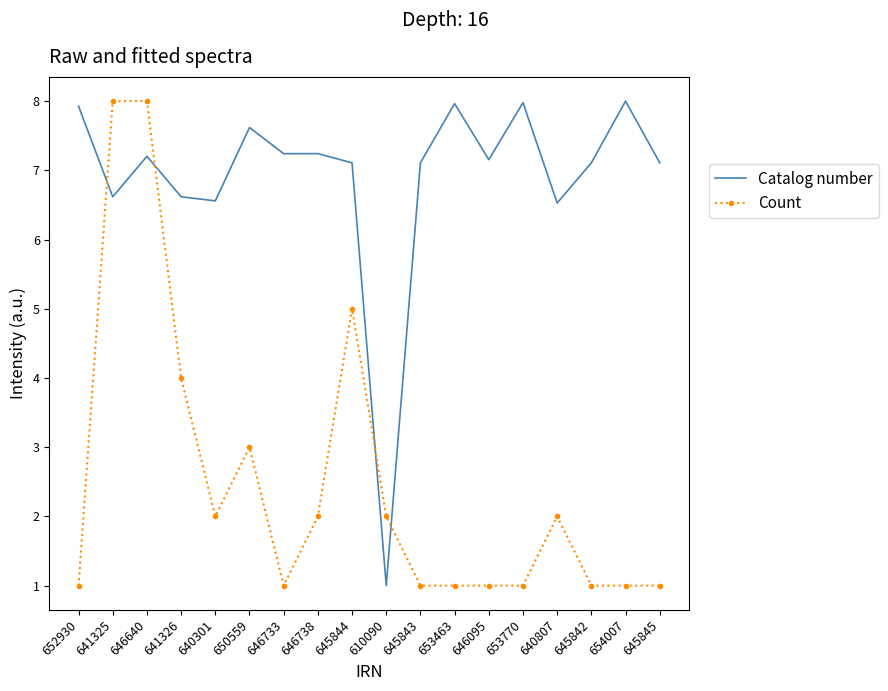

List the series in order of their overall mean, lowest first.

Count, Catalog number